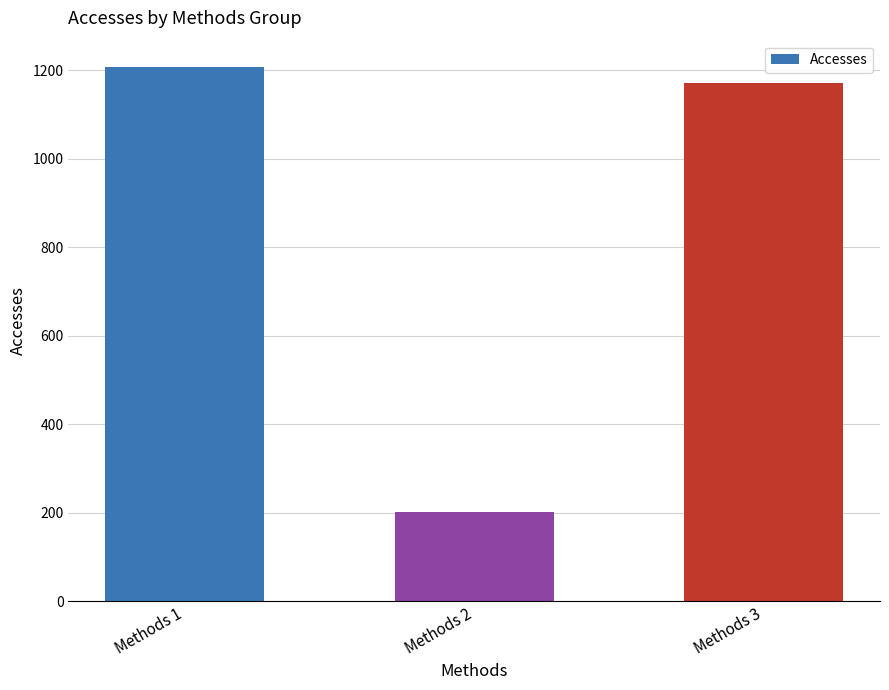

True or false: the data shows 1207 at Methods 1.

True